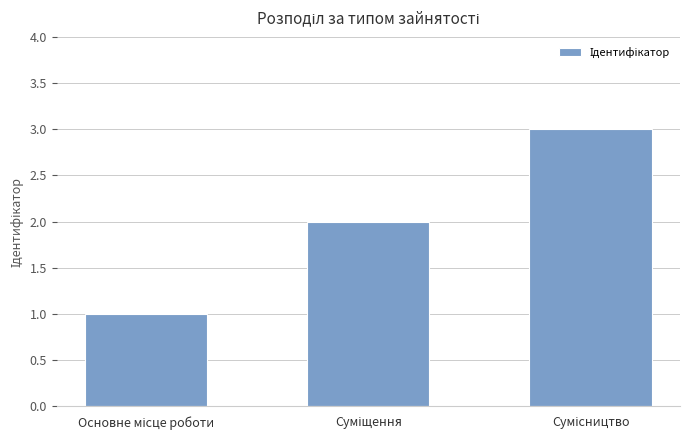

What is the sum of all values?

6